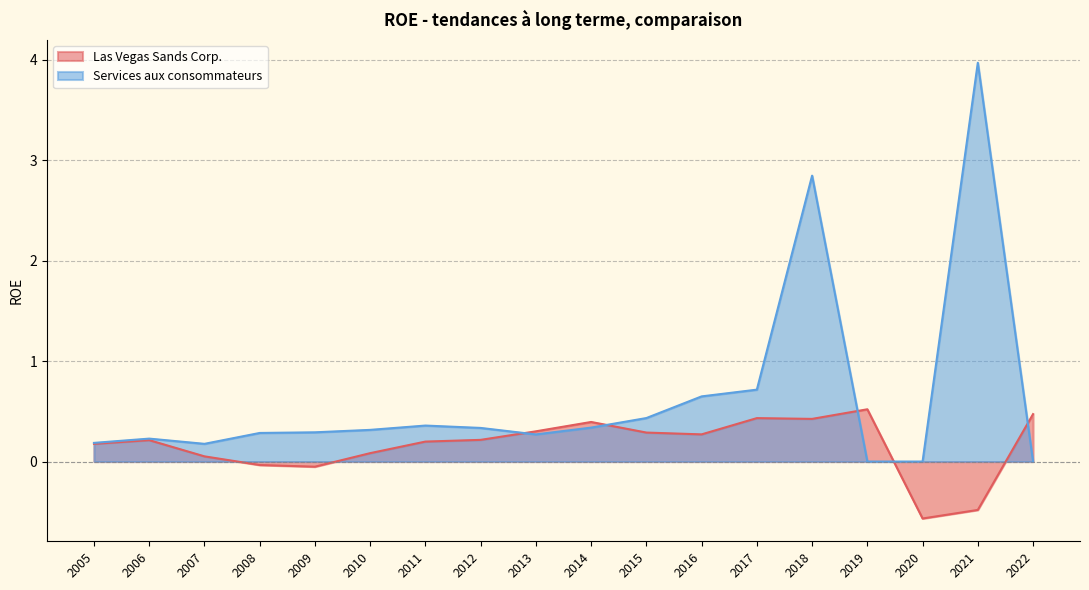

At how many categories does at least one series exceed 0?

17